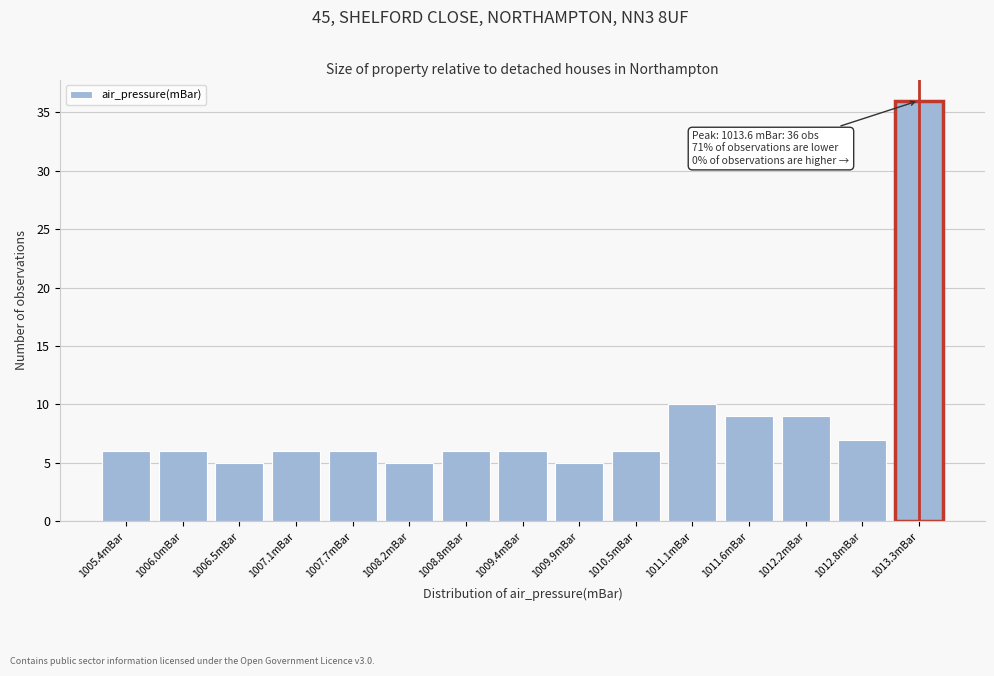

Reading right to left, transcribe all the data shown in this chart.

1013.3mBar=36	1012.8mBar=7	1012.2mBar=9	1011.6mBar=9	1011.1mBar=10	1010.5mBar=6	1009.9mBar=5	1009.4mBar=6	1008.8mBar=6	1008.2mBar=5	1007.7mBar=6	1007.1mBar=6	1006.5mBar=5	1006.0mBar=6	1005.4mBar=6